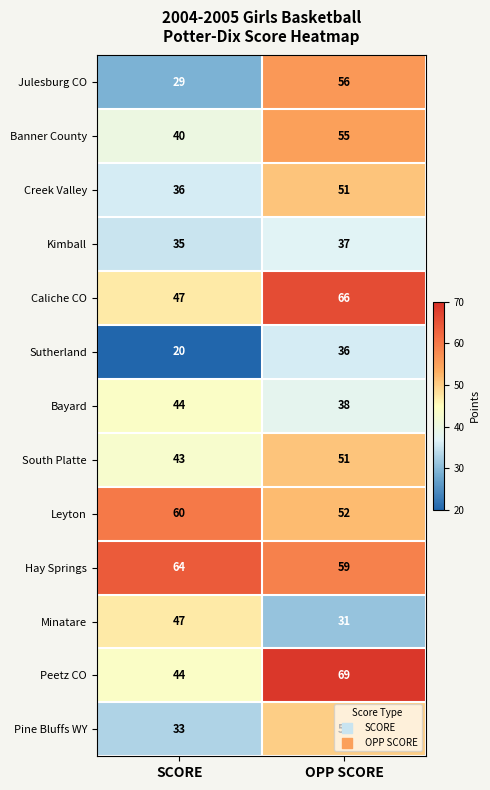

What value does the Kimball series have at OPP SCORE?

37